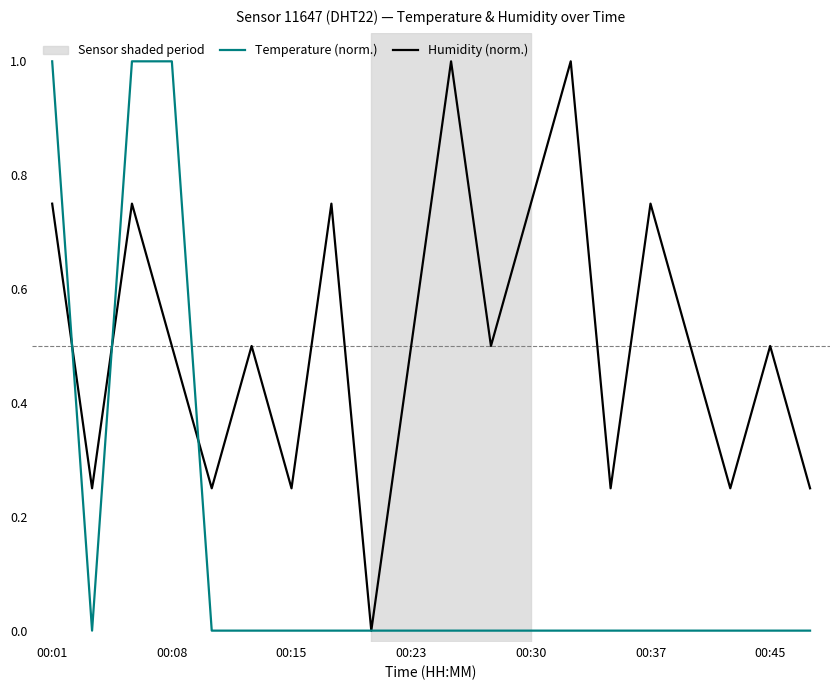

Which series has the largest total across all categories?

Humidity (norm.)